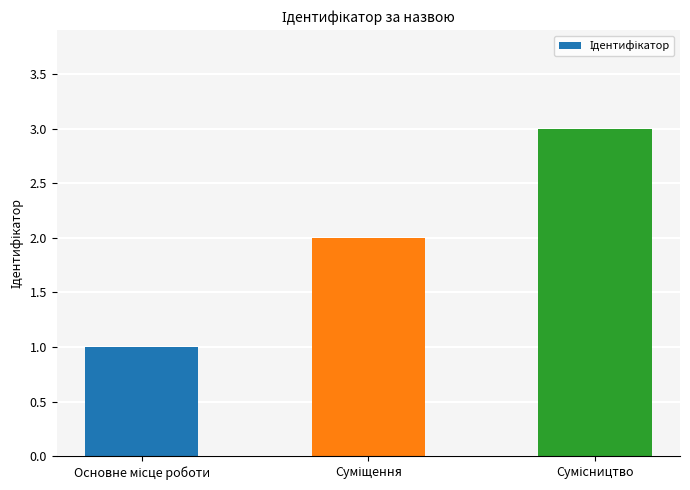

What is the greatest value displayed?

3